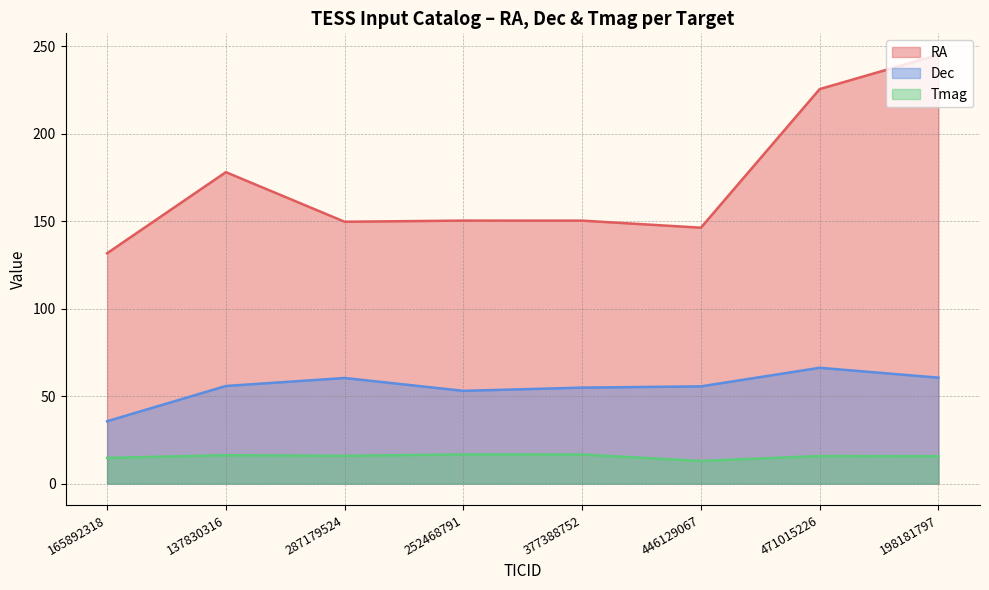

Which series has the largest range (max minus min)?

RA